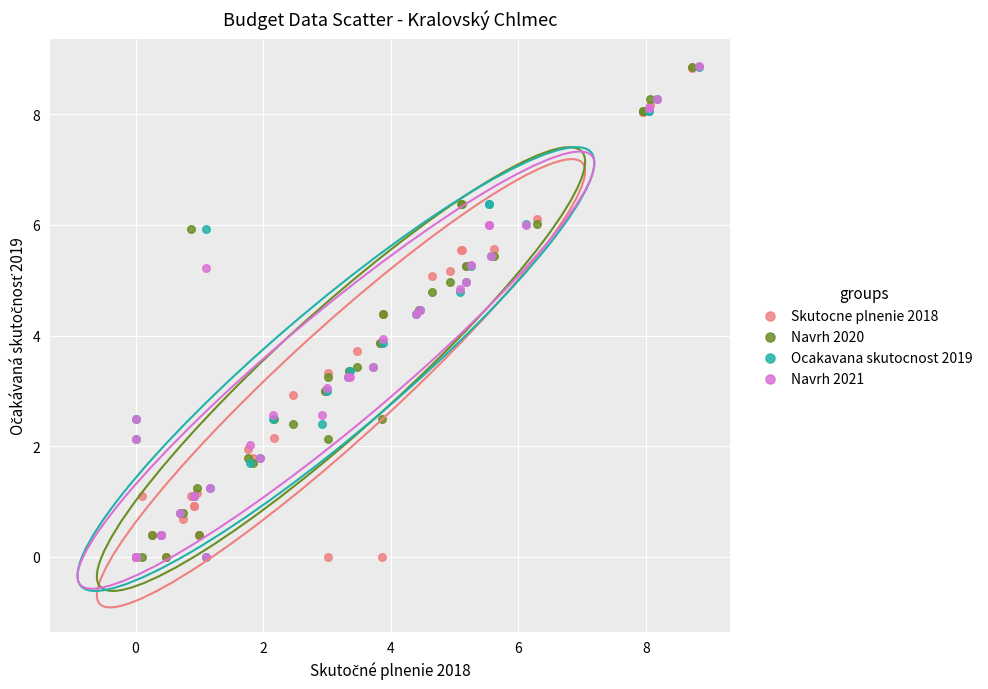

Which series has the largest Y range (max minus min)?

Navrh 2021